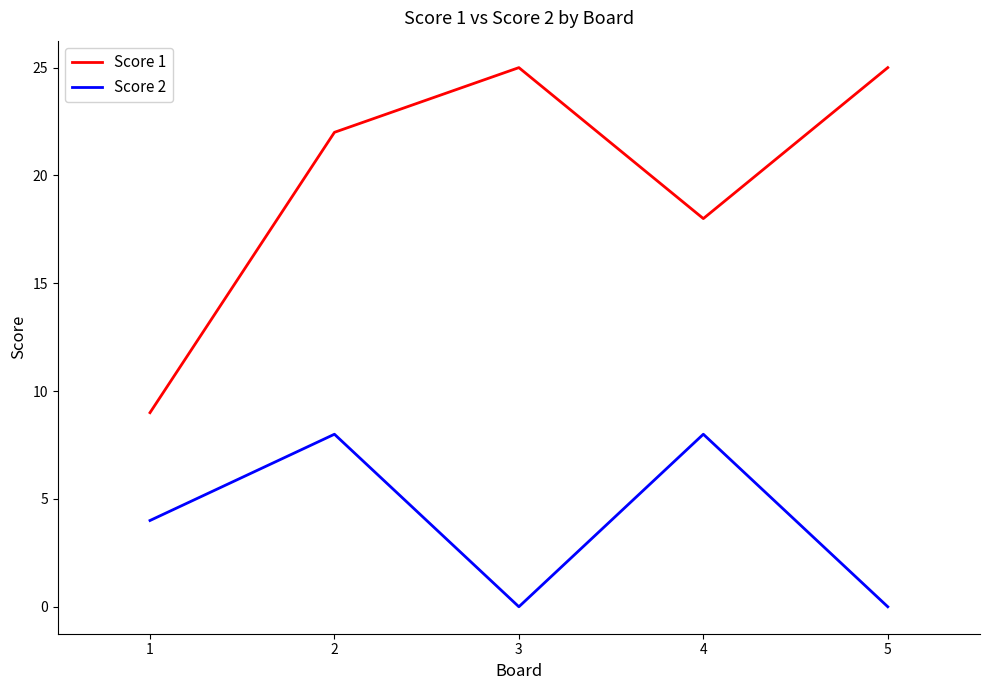

Reading left to right, list all the values displayed in this chart.

Score 1: 1=9	2=22	3=25	4=18	5=25
Score 2: 1=4	2=8	3=0	4=8	5=0